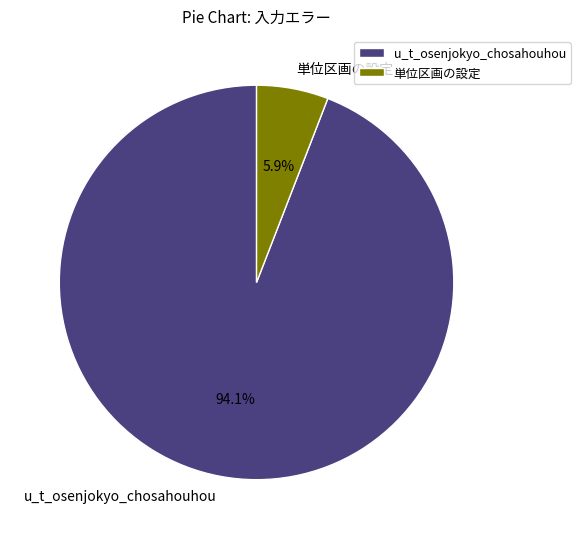

How many slices are in this pie chart?

2